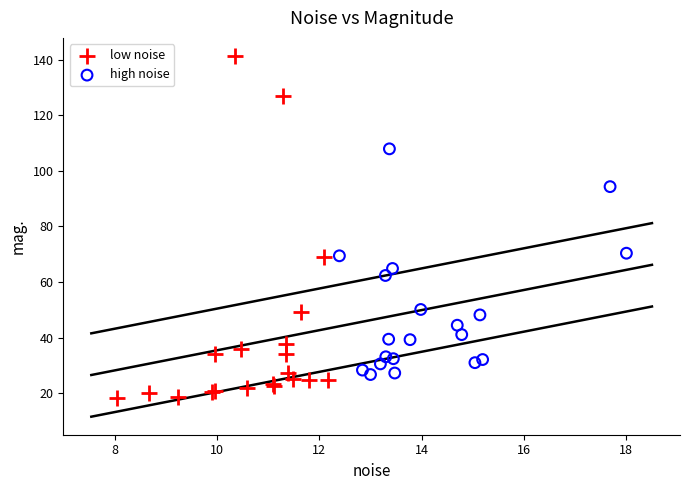

Which series contains the highest Y value?

low noise